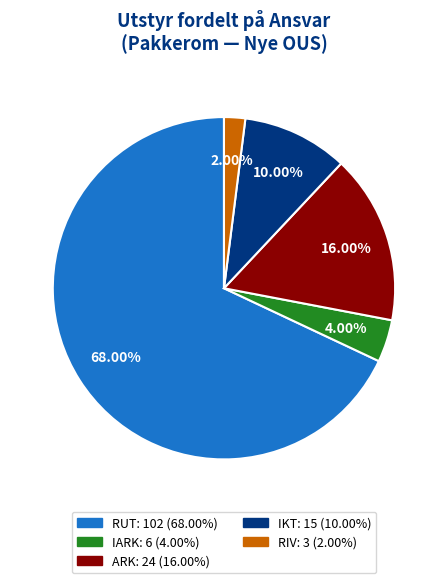

To the nearest percent, what is the average slice percentage?

20%